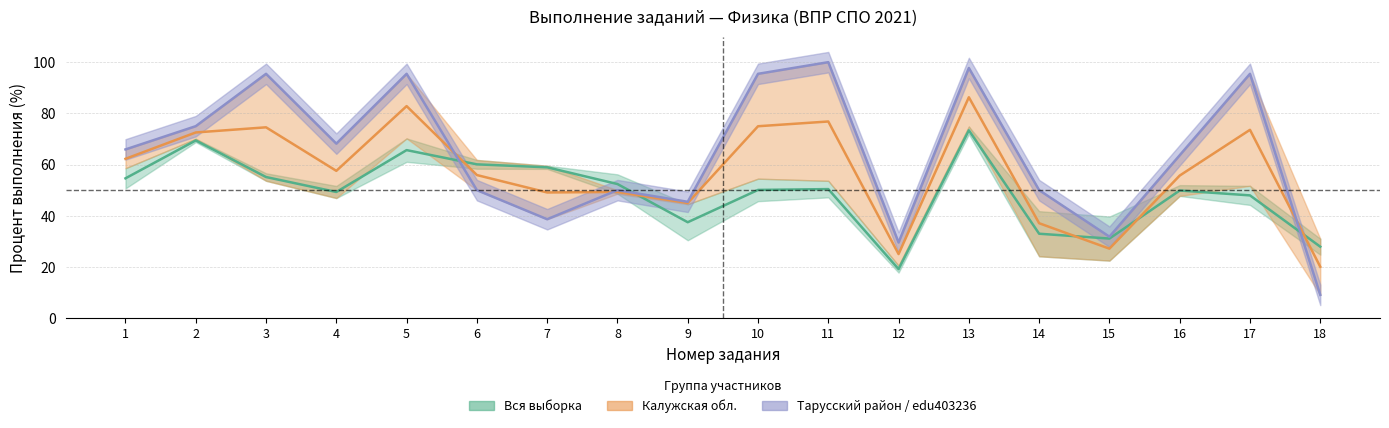

At which label is edu403236 closest to 54?

6